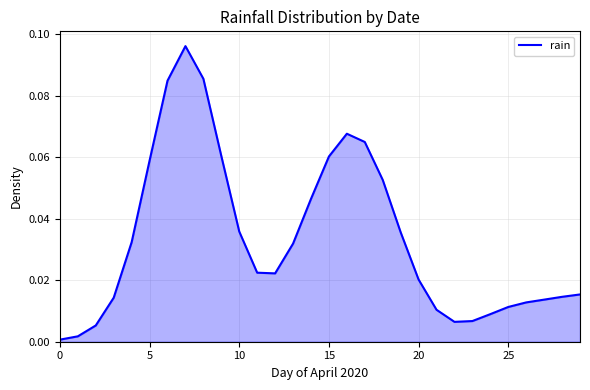

Does the chart have visible grid lines?

Yes